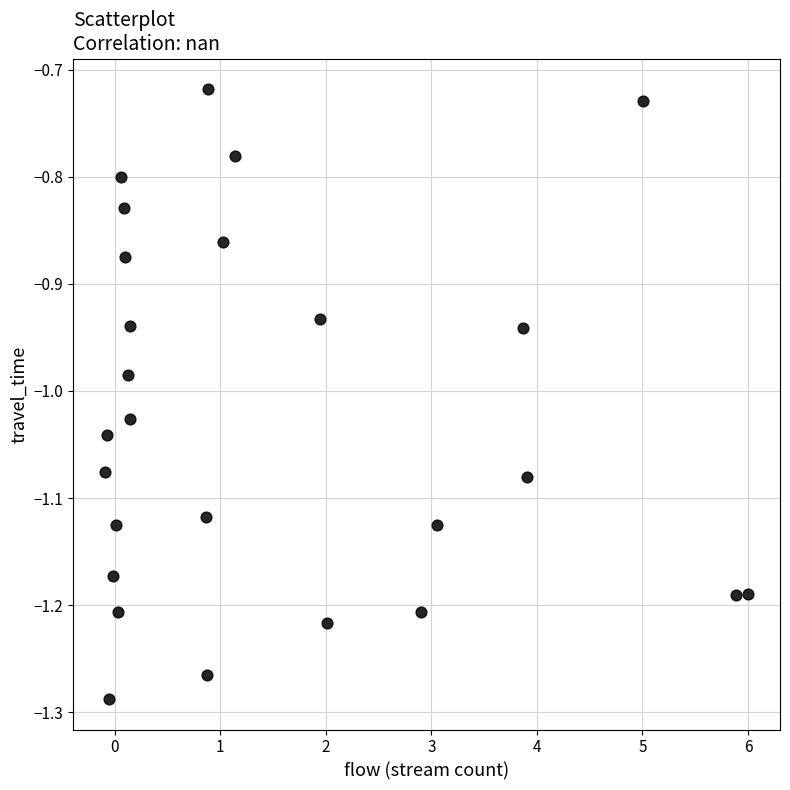

What is the range of Y values (max minus min)?

0.6